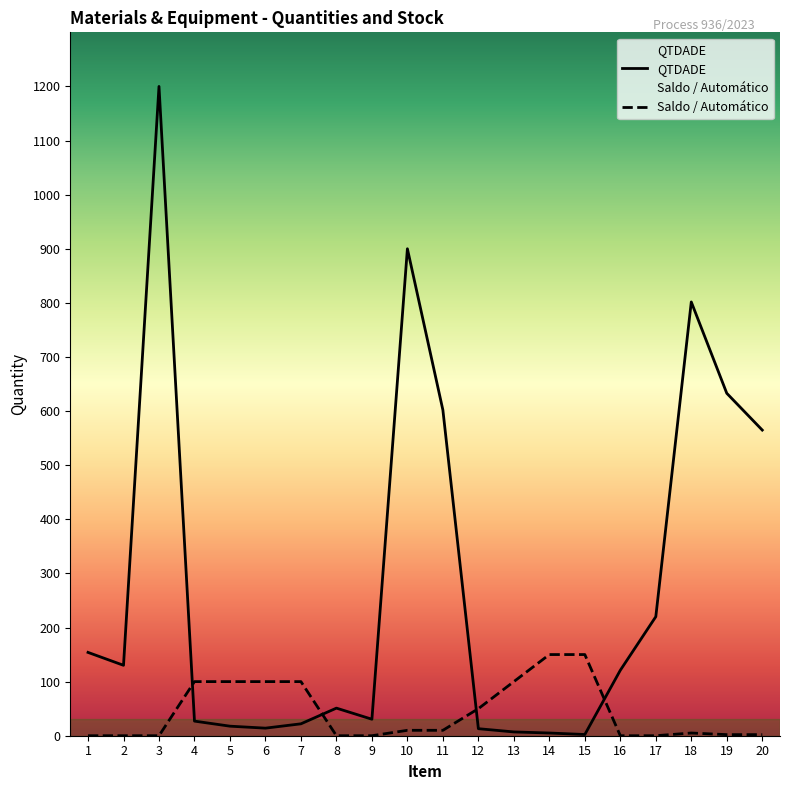

How many values in Saldo are above zero?

13